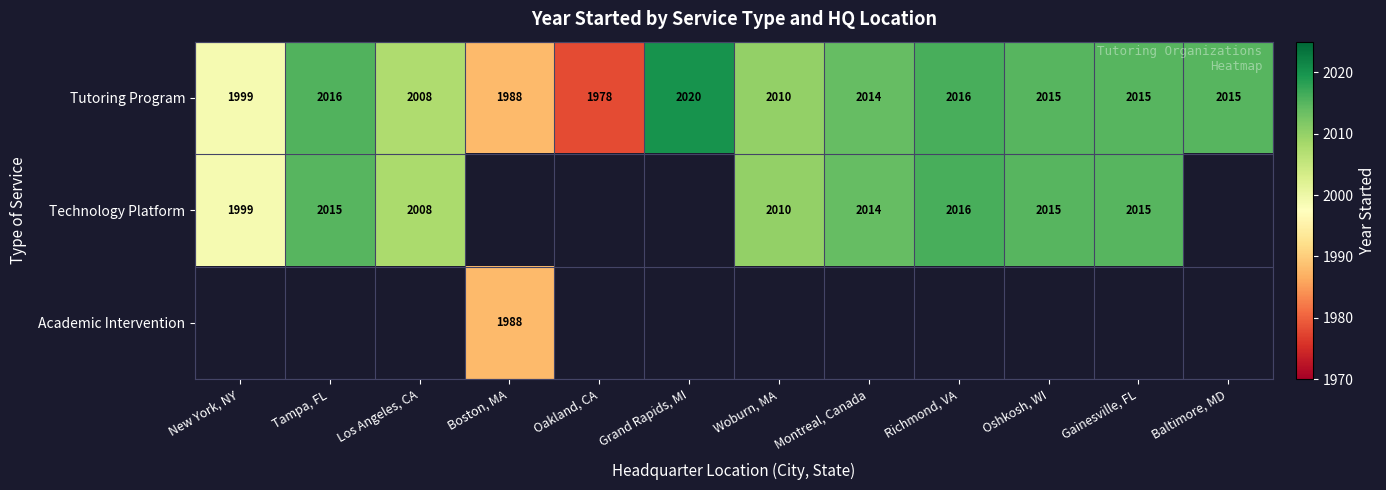

At which label does Tutoring Program reach its peak?

Grand Rapids, MI